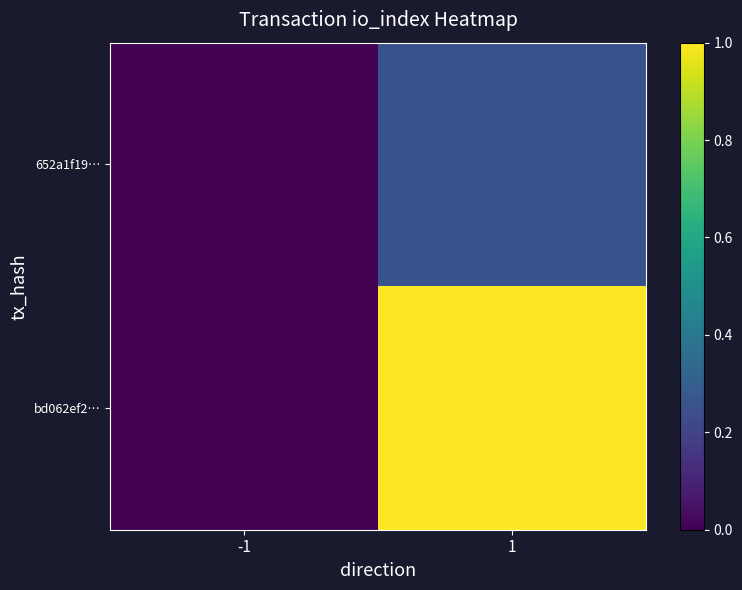

Reading right to left, what are all the values shown in this chart?

bd062ef2…: 1=1.0	-1=0.0
652a1f19…: 1=0.3	-1=0.0